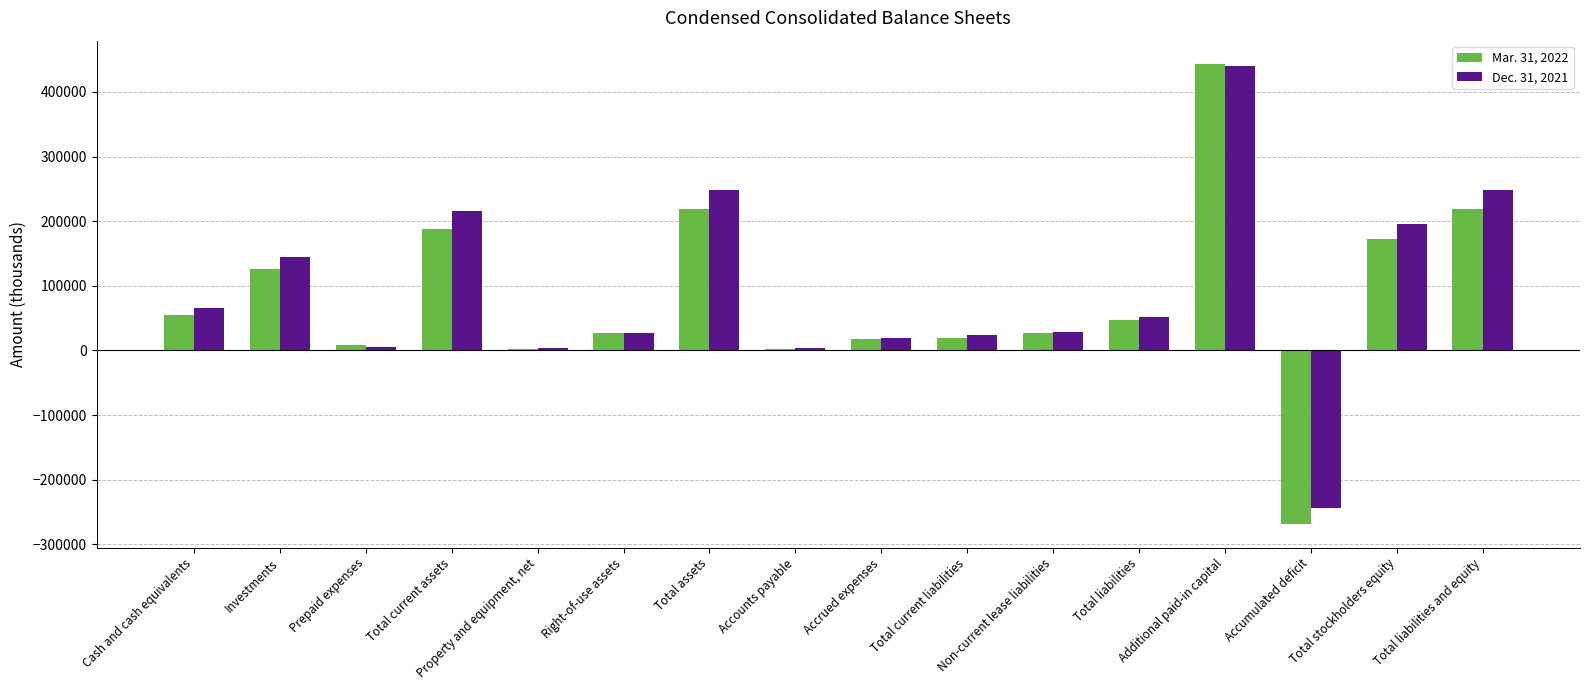

What are all the series names shown in the legend?

Mar. 31, 2022, Dec. 31, 2021